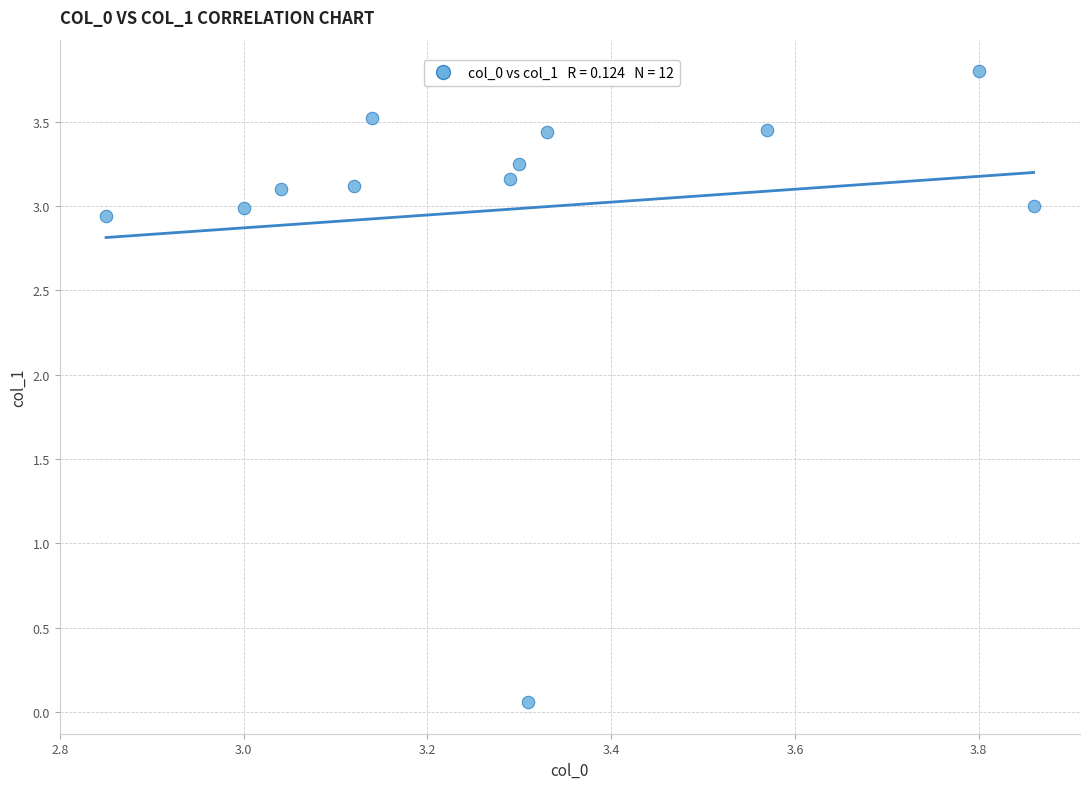

What is the range of X values (max minus min)?

1.0